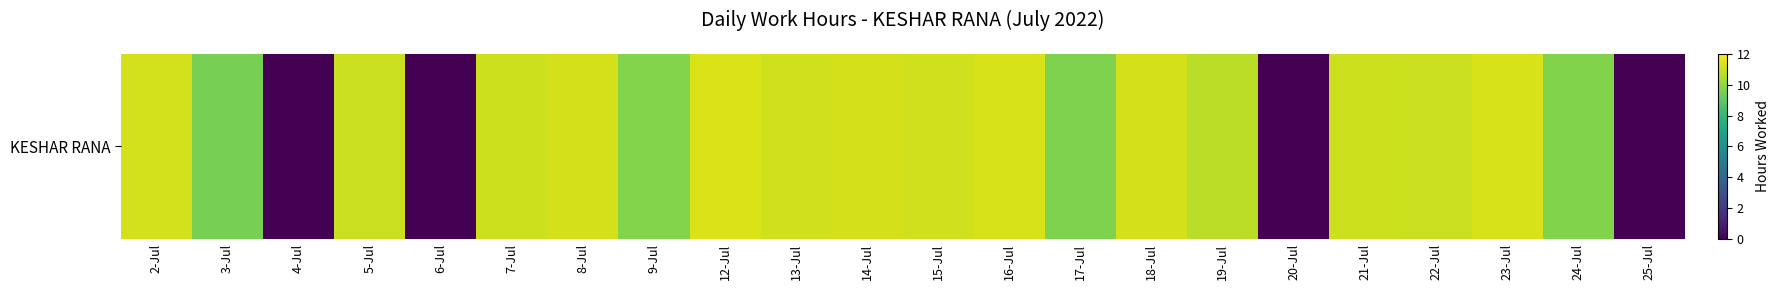

Count the number of categories in the chart.

22